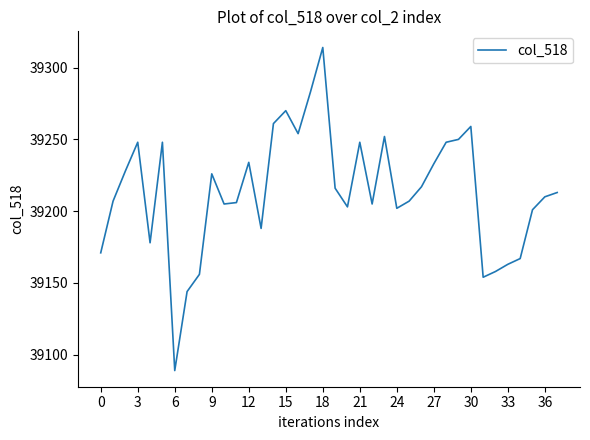

What is the difference between the maximum and minimum values?

225